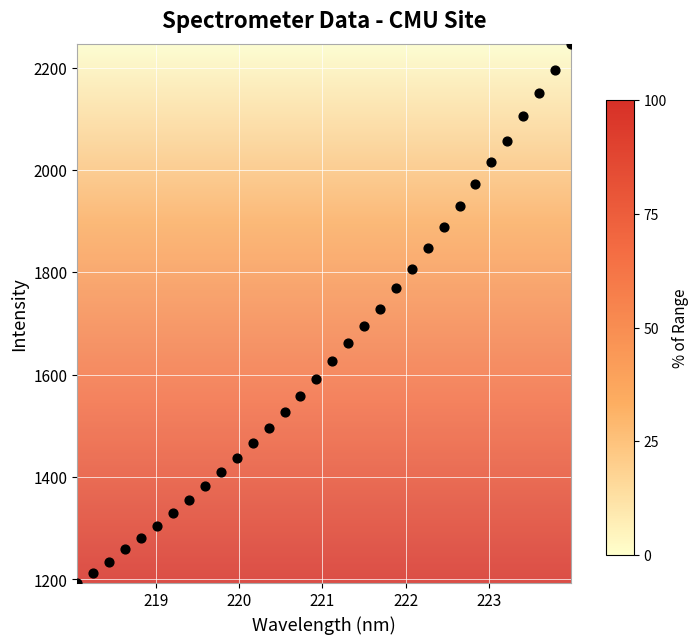

What is the range of X values (max minus min)?

5.9